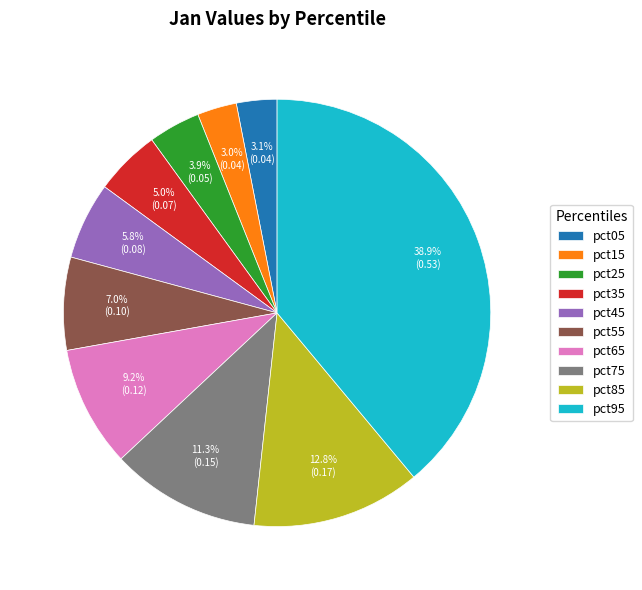

Does pct95 account for over 50% of the chart?

No